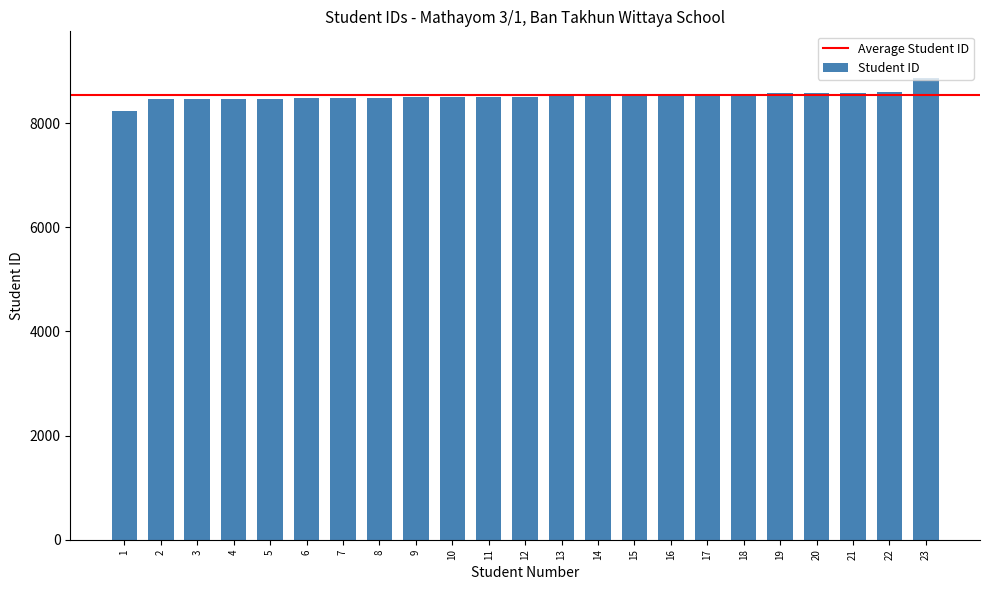

What is the average value?

8520